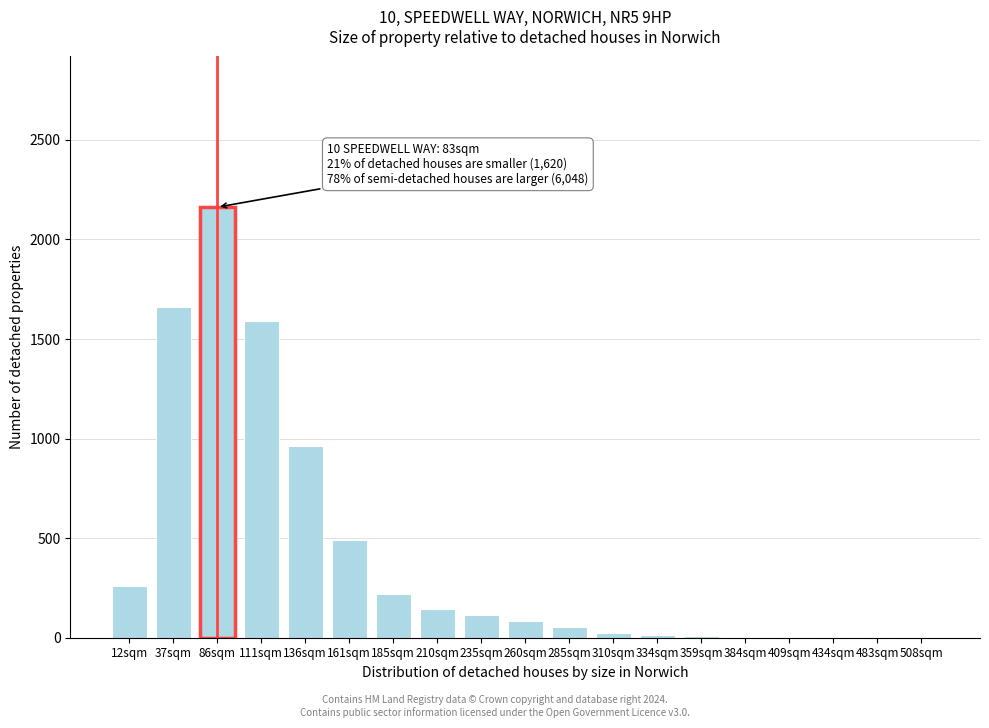

At which category does the chart reach its peak across all series?

86sqm